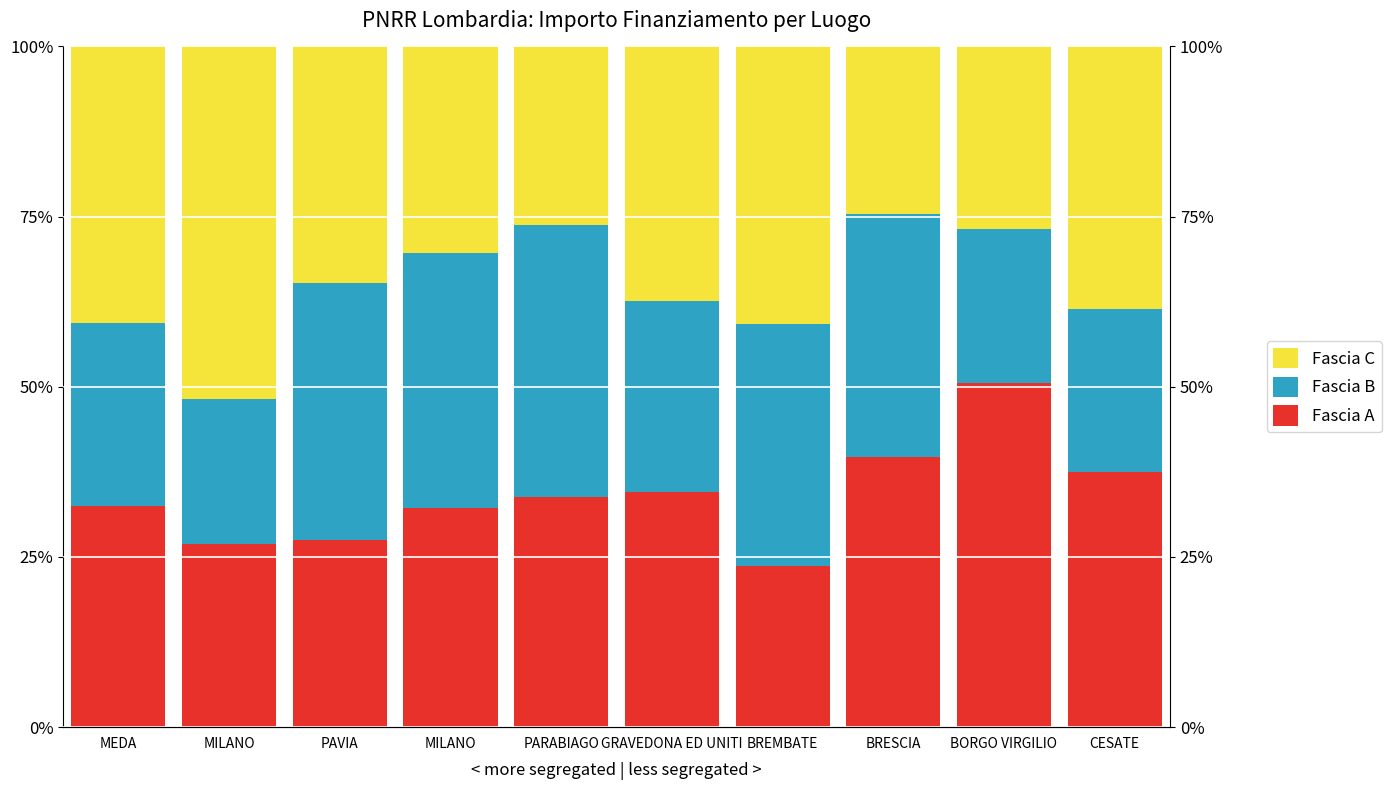

What is the label of the 8th bar from the right?

PAVIA